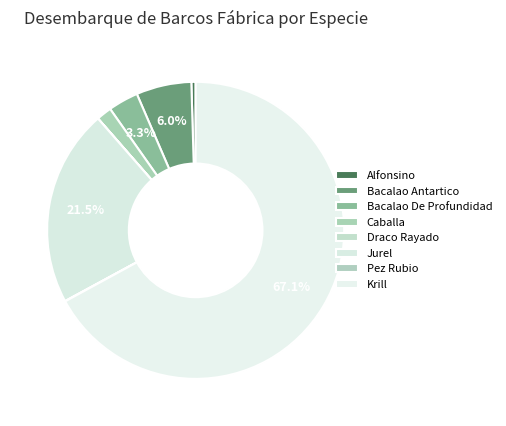

How many segments does this pie chart have?

8